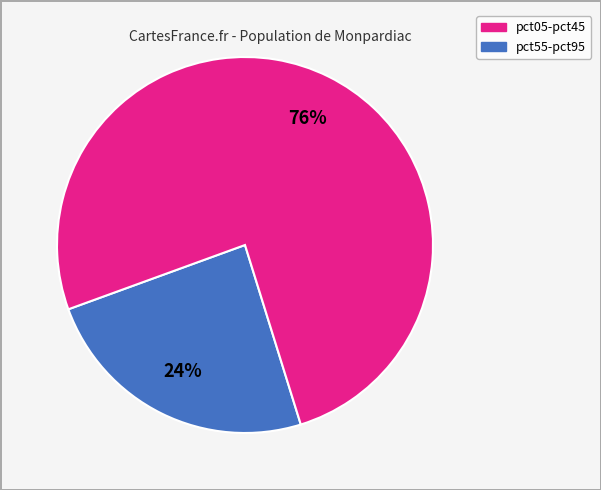

To the nearest percent, what is the difference between the largest and smallest slice percentages?

52%